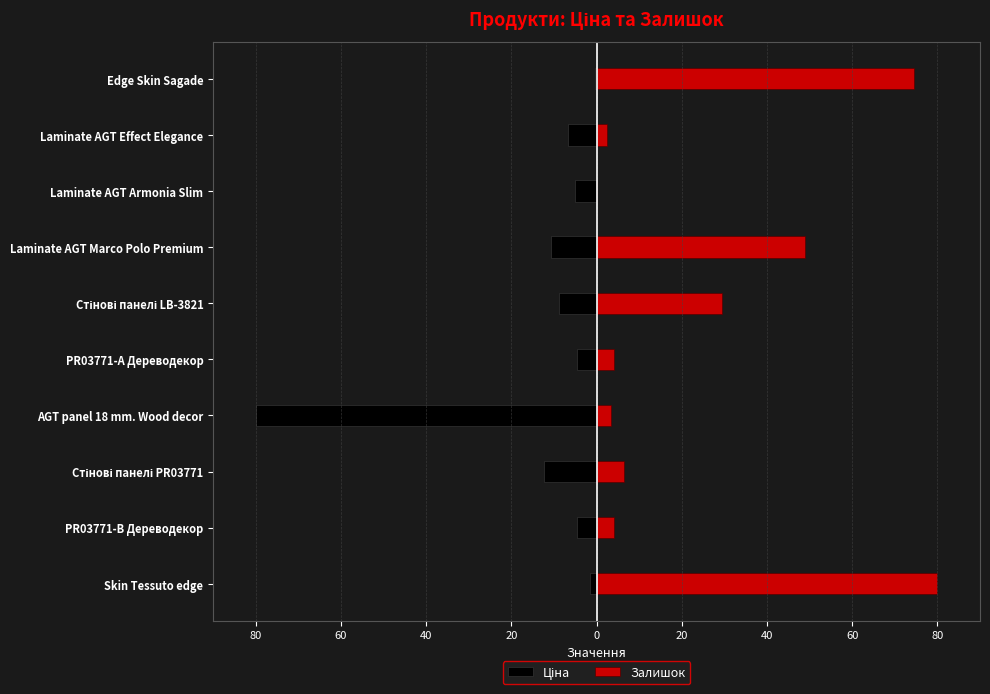

Between Laminate AGT Effect Elegance and Skin Tessuto edge, which is larger?

Skin Tessuto edge